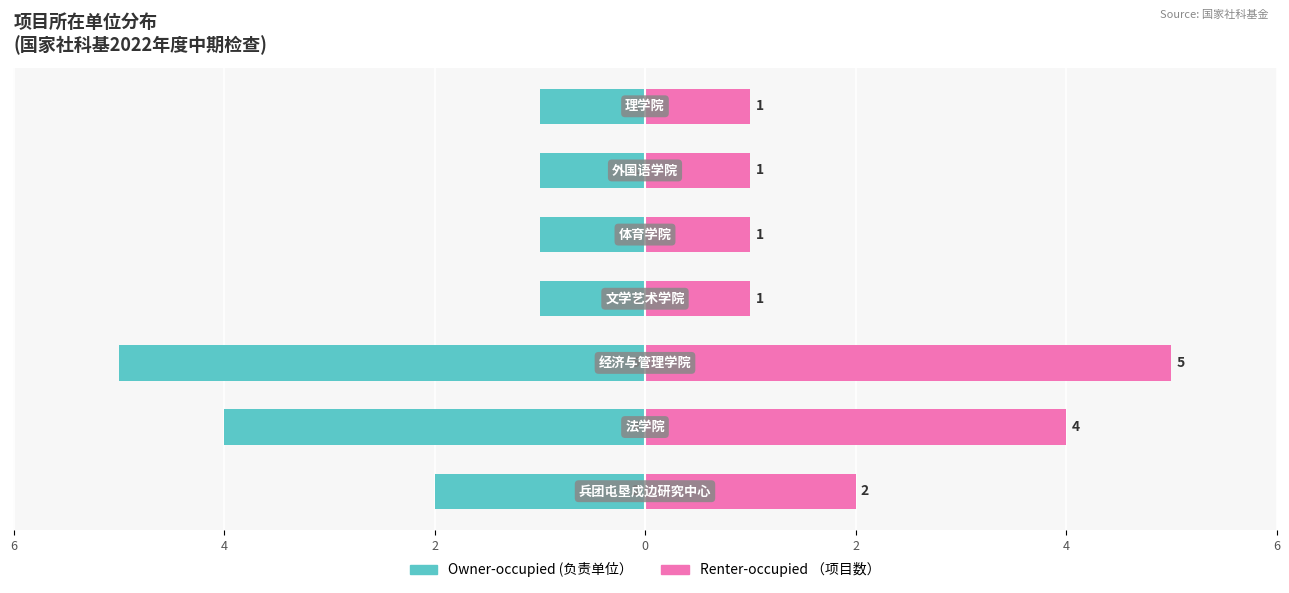

Reading right to left, list all the values displayed in this chart.

Owner-occupied: 6=-1	4=-1	2=-1	0=-1	2=-5	4=-4	6=-2
Renter-occupied: 6=1	4=1	2=1	0=1	2=5	4=4	6=2